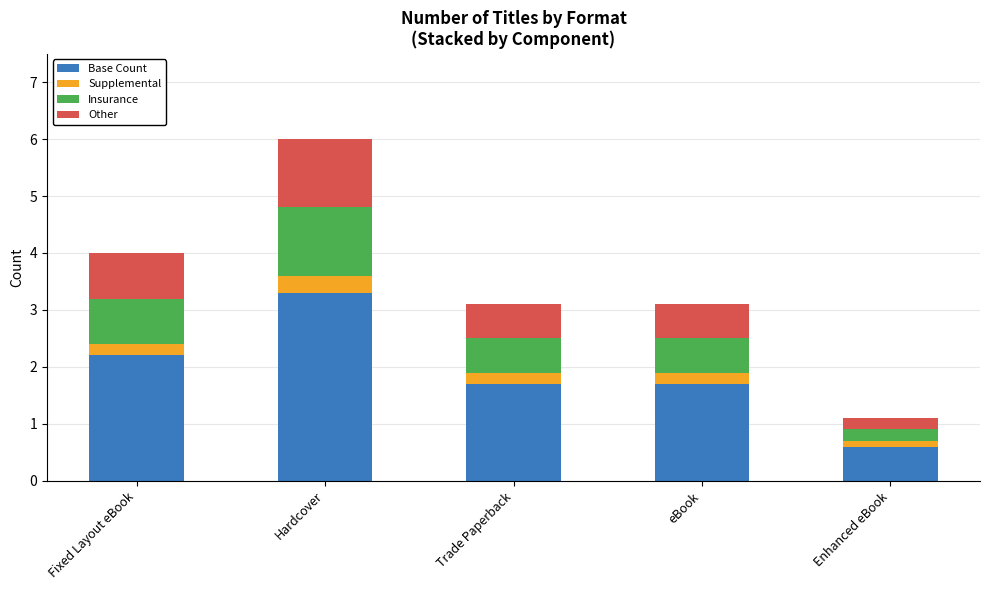

How many categories are shown in the chart?

5